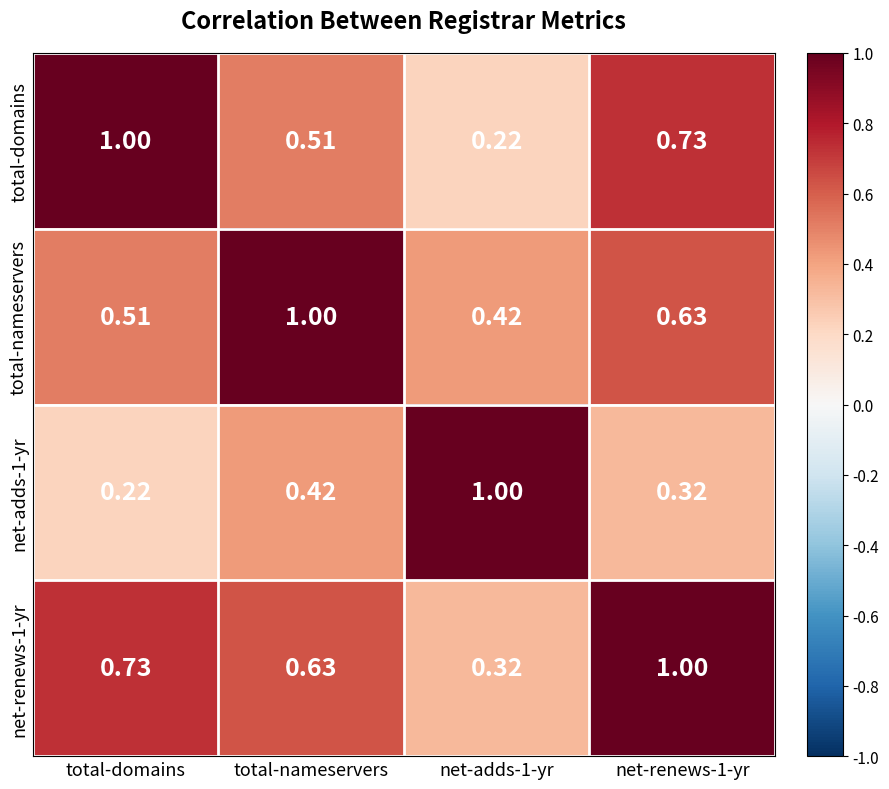

Which series has the largest total across all categories?

net-renews-1-yr